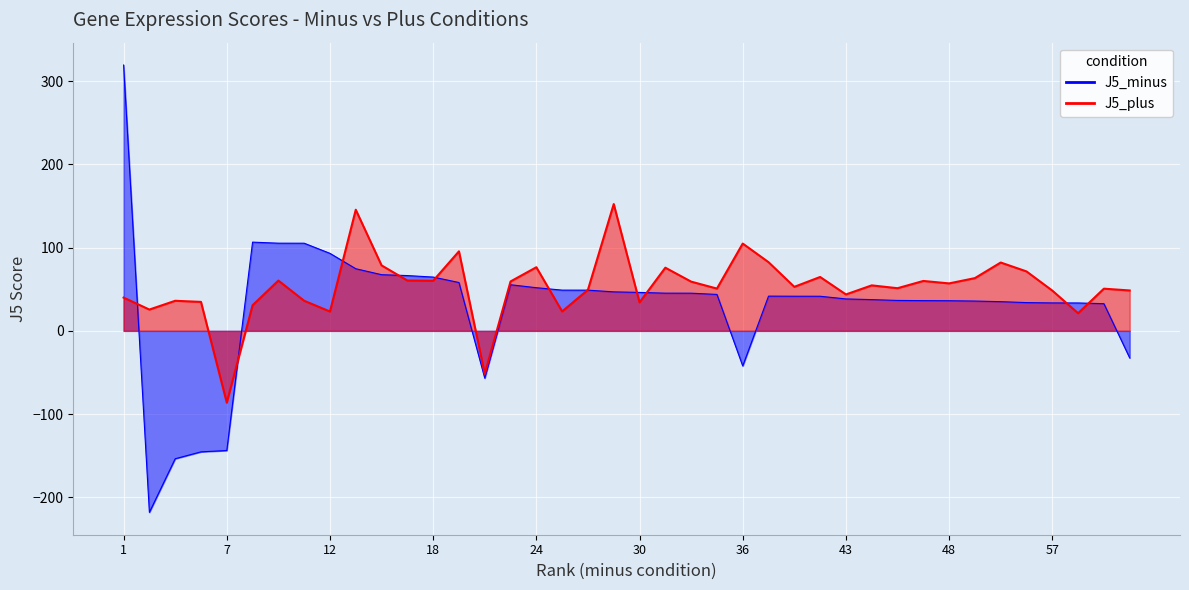

What are all the series names shown in the legend?

J5_minus, J5_plus